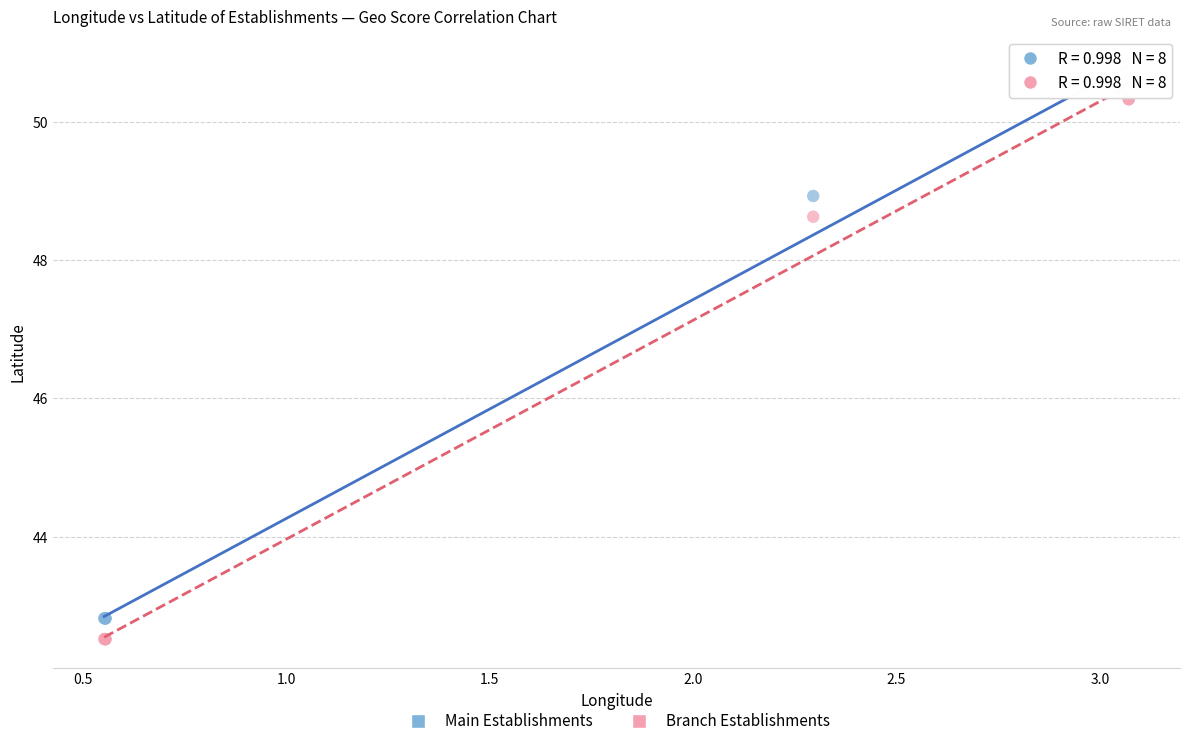

Across all series, what Y value is closest to 46?

48.6